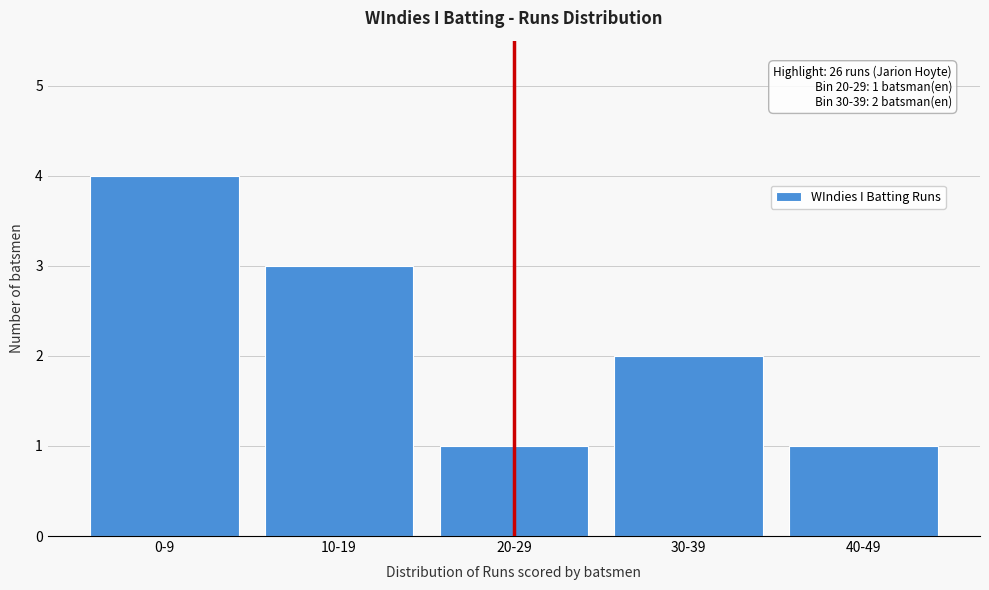

Reading left to right, transcribe all the data shown in this chart.

4	3	1	2	1